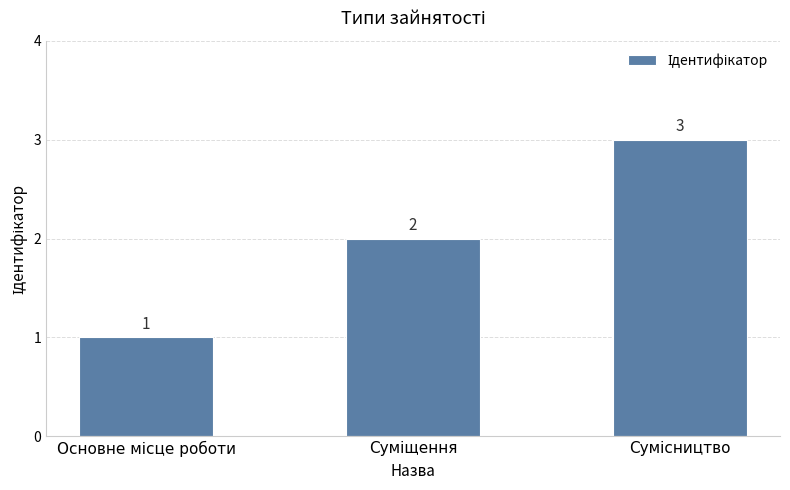

Count the values in the range 1 to 3.

3